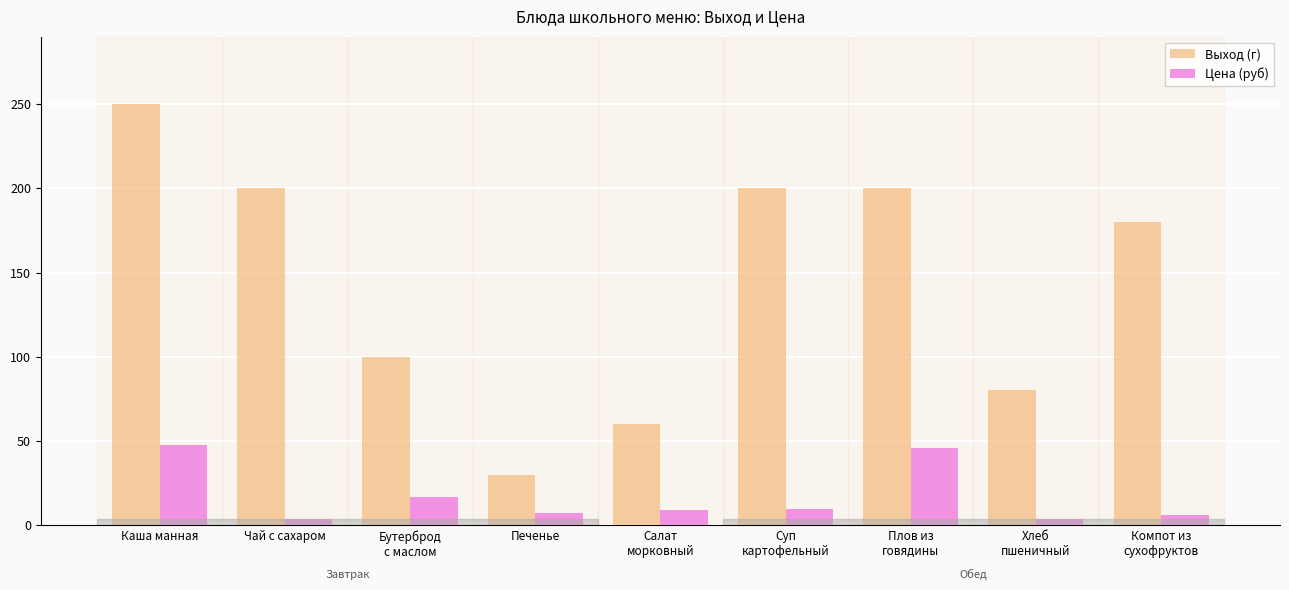

Is it true that Выход (г) equals 200.0 at Плов из
говядины?

True